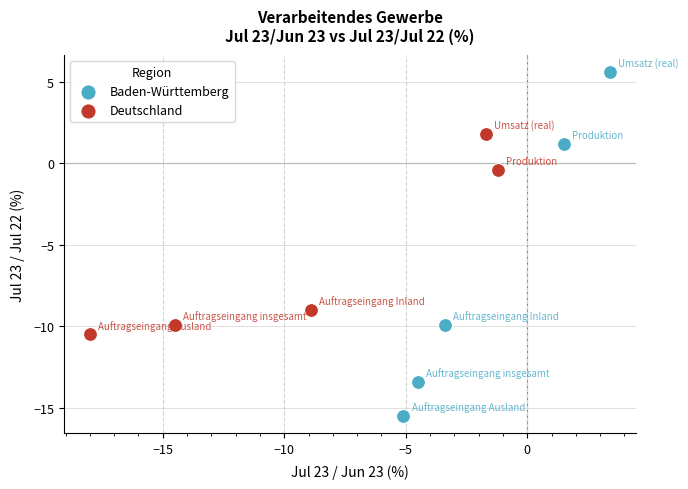

Which series reaches the maximum Y coordinate?

Baden-Württemberg